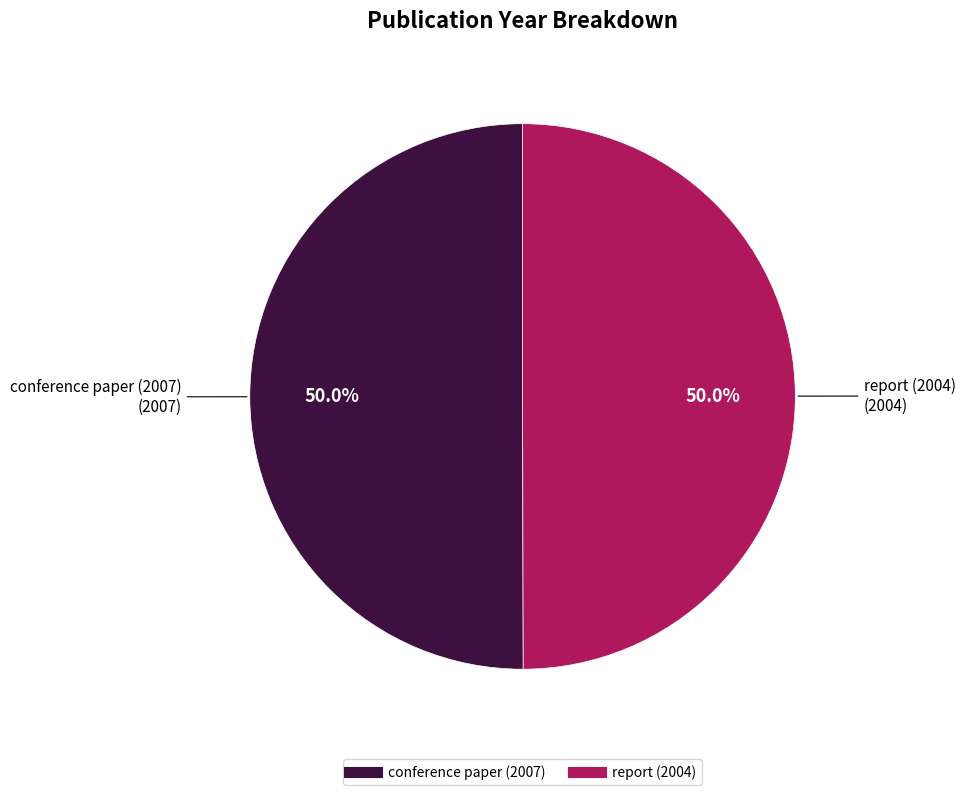

Combined, do report (2004) and conference paper (2007) account for over 50%?

Yes